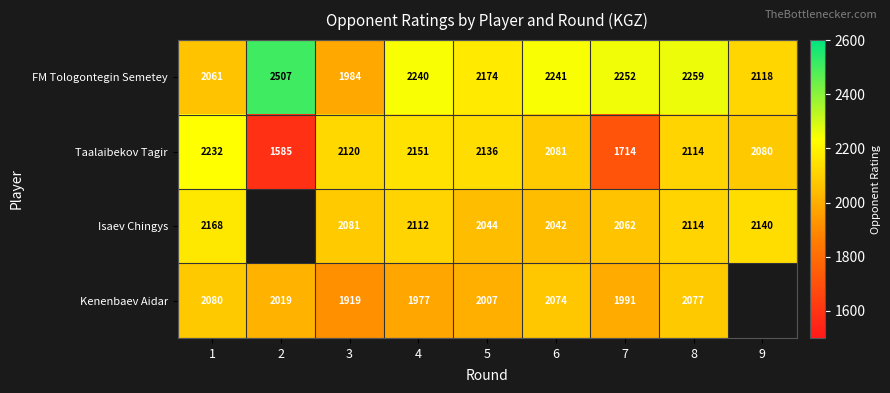

Rank the categories by Taalaibekov Tagir value from highest to lowest.

1, 4, 5, 3, 8, 6, 9, 7, 2